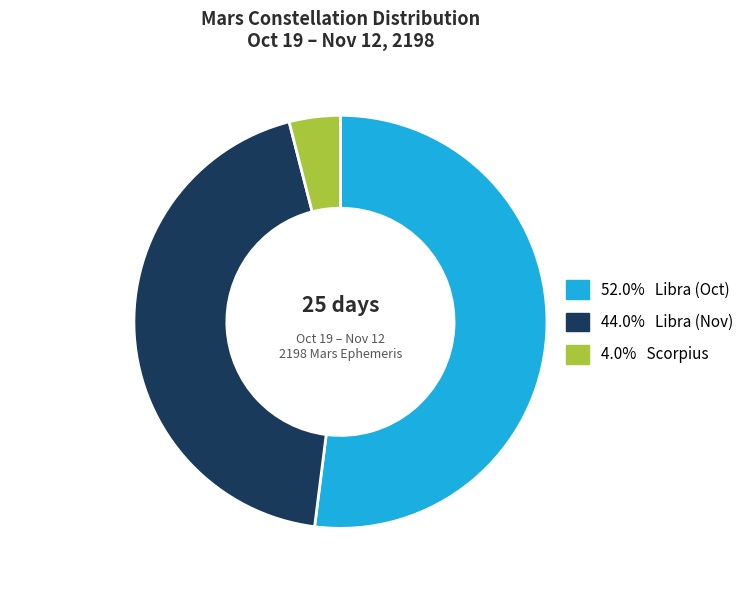

What is the ratio of the value at 44.0% Libra (Nov) to the value at 4.0% Scorpius?

11.0